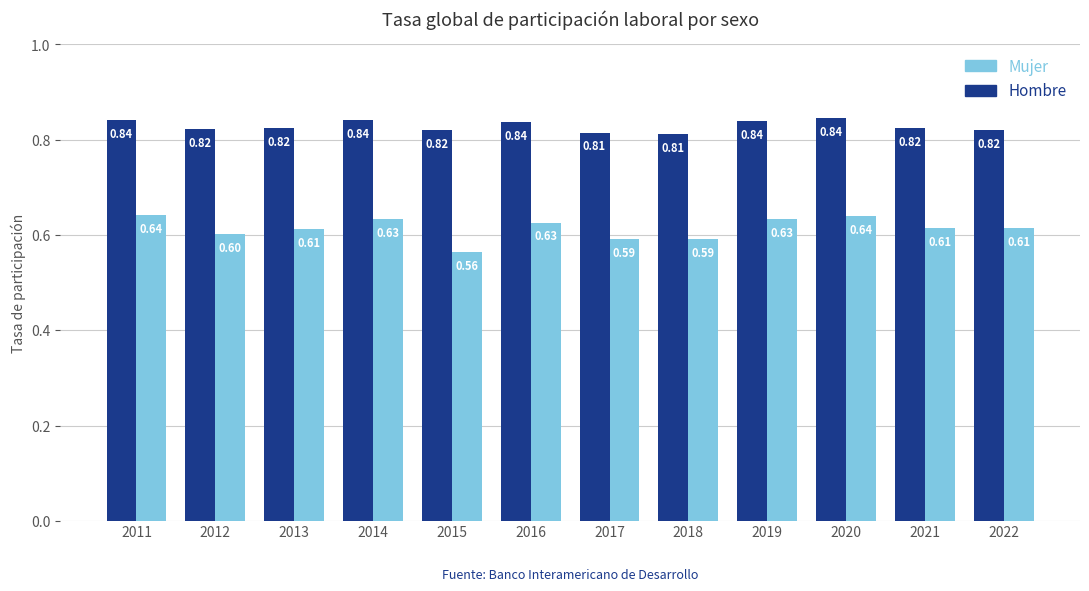

At 2018, list the series in order from largest to smallest.

Hombre, Mujer